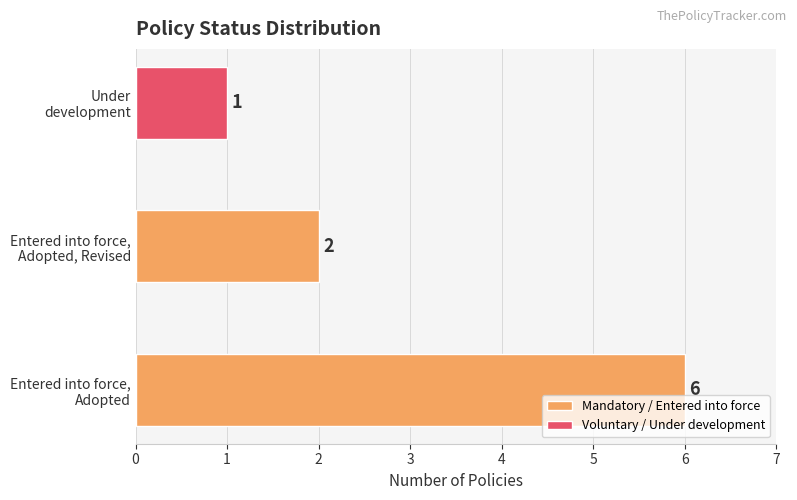

Count the values in the range 1 to 6.

3